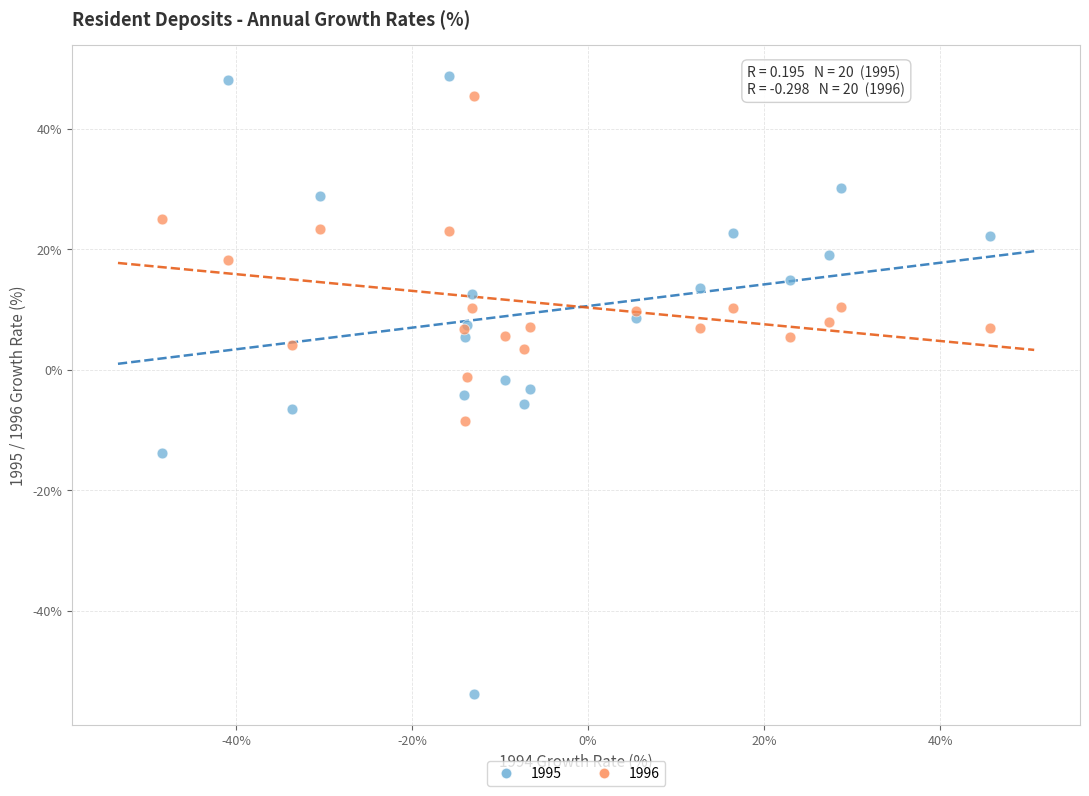

Which series has the largest Y range (max minus min)?

1995